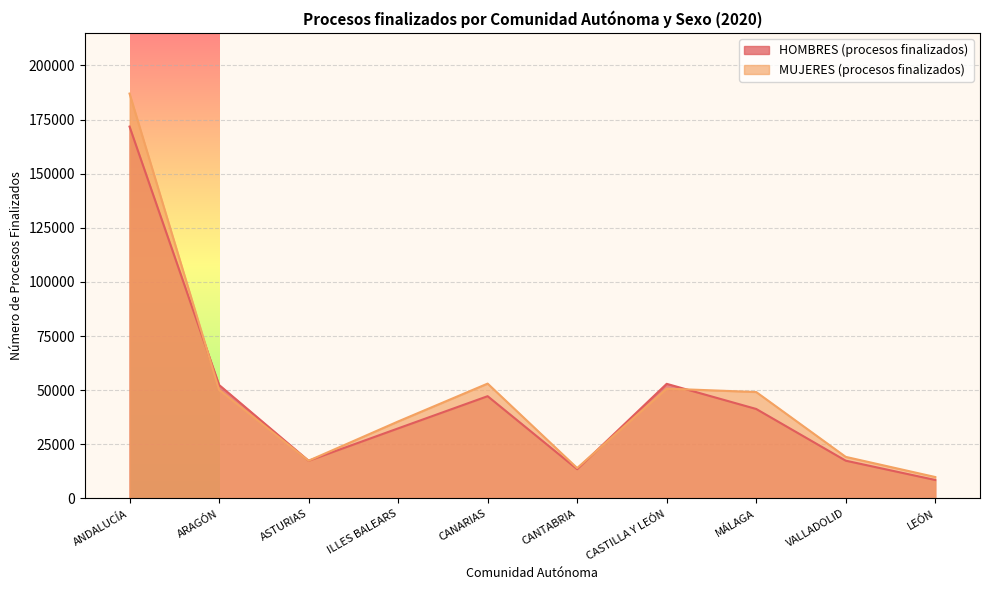

How many lines are shown in the chart?

2